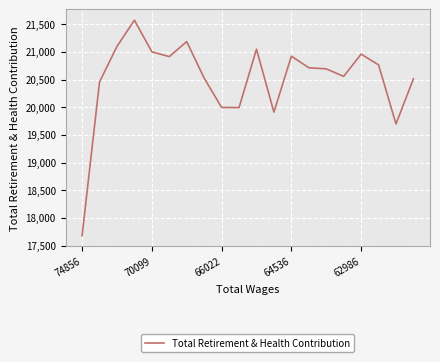

What is the minimum value shown in the chart?

17679